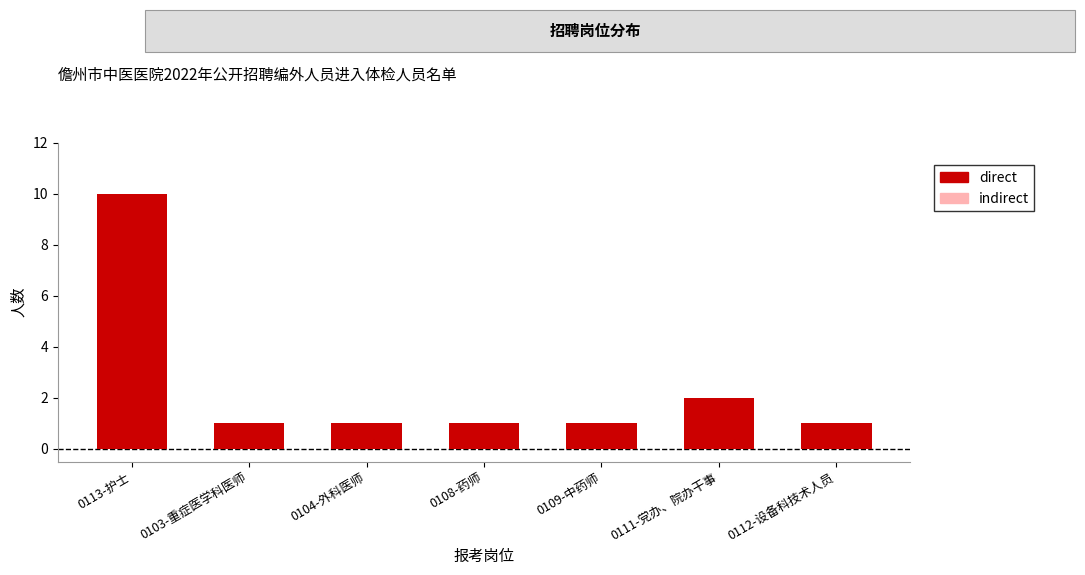

Reading right to left, extract all data points from this chart.

0112-设备科技术人员=1	0111-党办、院办干事=2	0109-中药师=1	0108-药师=1	0104-外科医师=1	0103-重症医学科医师=1	0113-护士=10